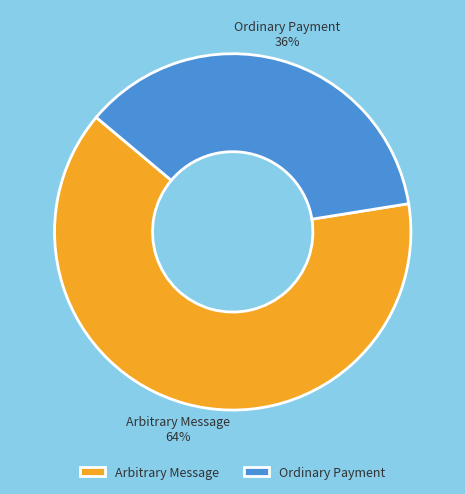

Combined, do Arbitrary Message and Ordinary Payment account for over 50%?

Yes